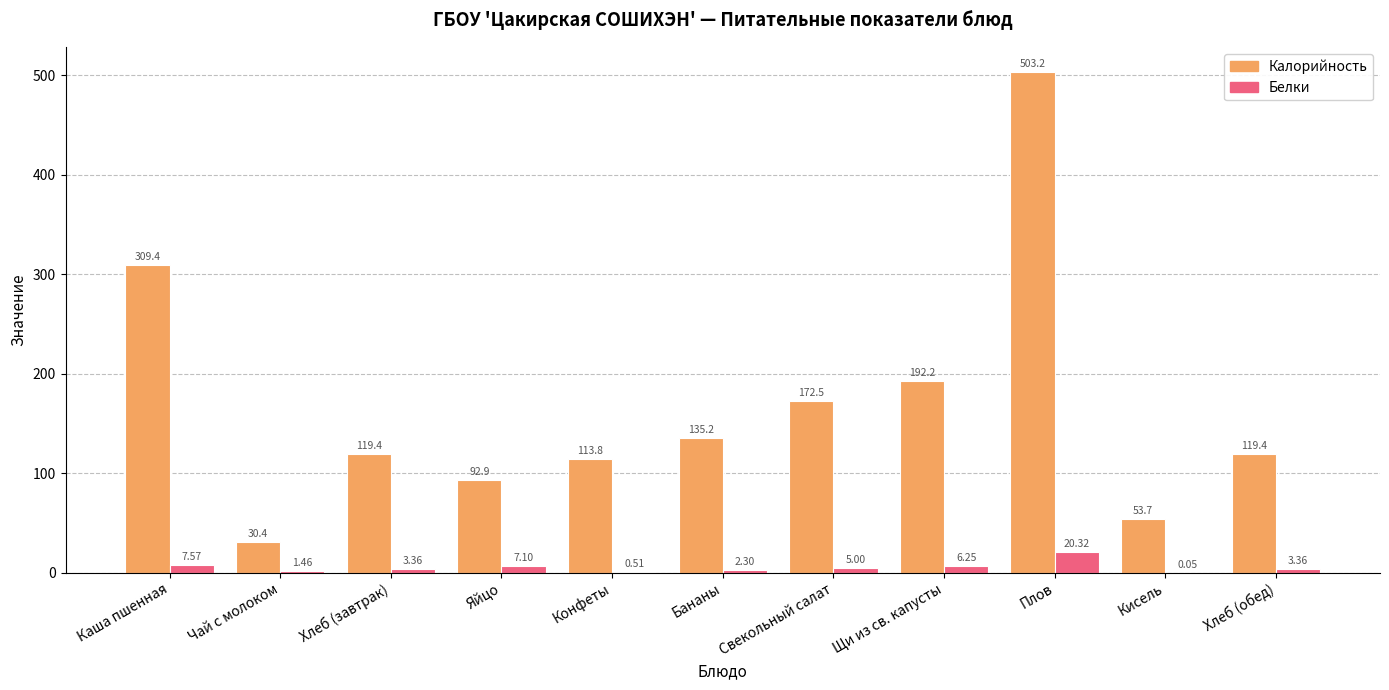

Which series has the largest total across all categories?

Калорийность